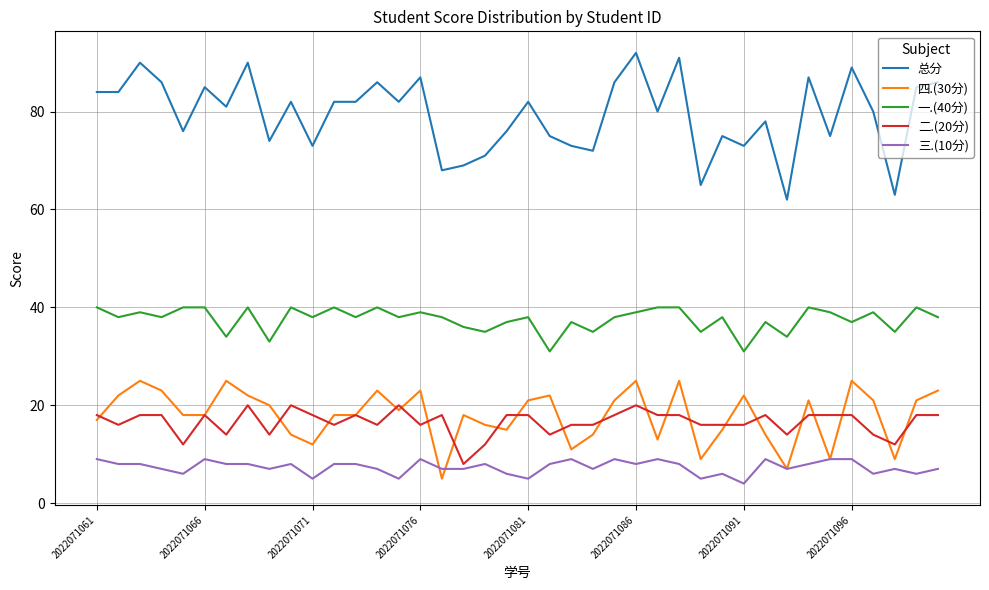

True or false: 总分 and 一.(40分) cross at least once.

False